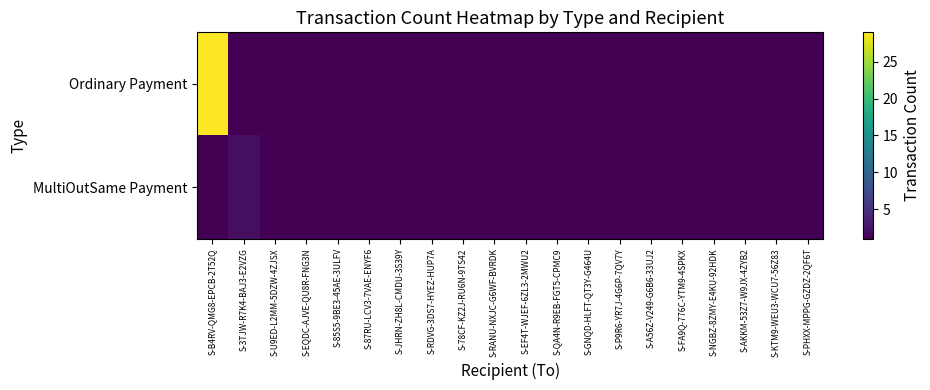

Which category has the lowest value across all series?

S-3TJW-R7K4-BAJ3-E2VZG